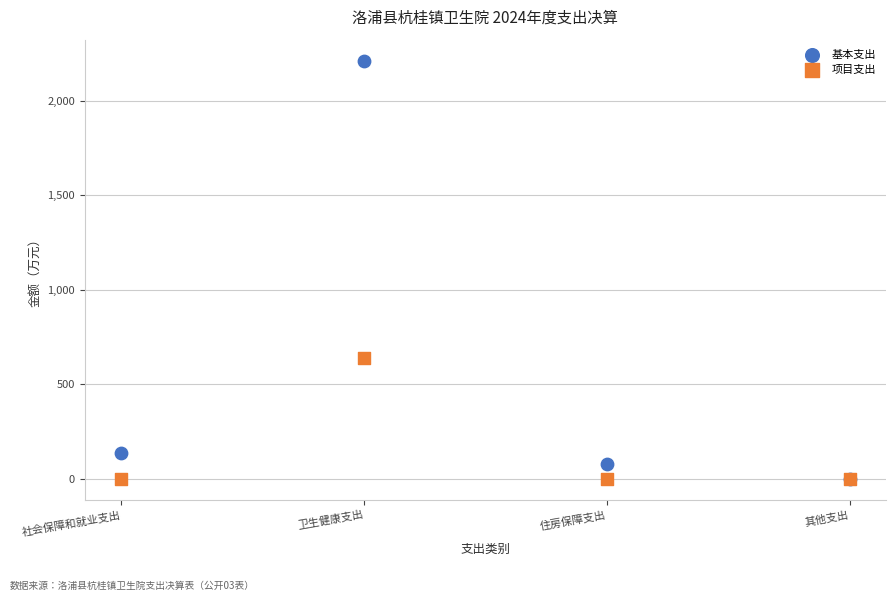

In the 基本支出 series, what Y value is closest to 1105?

139.3